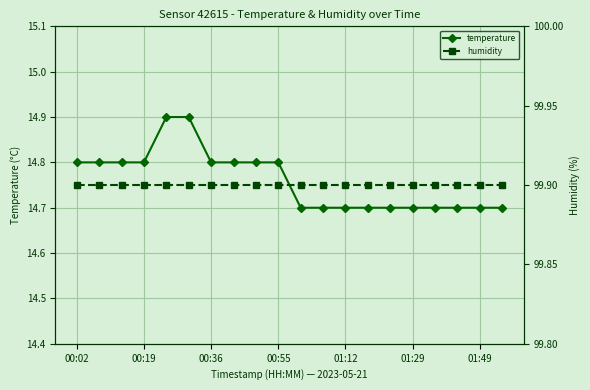

What is the maximum value for temperature?

14.9